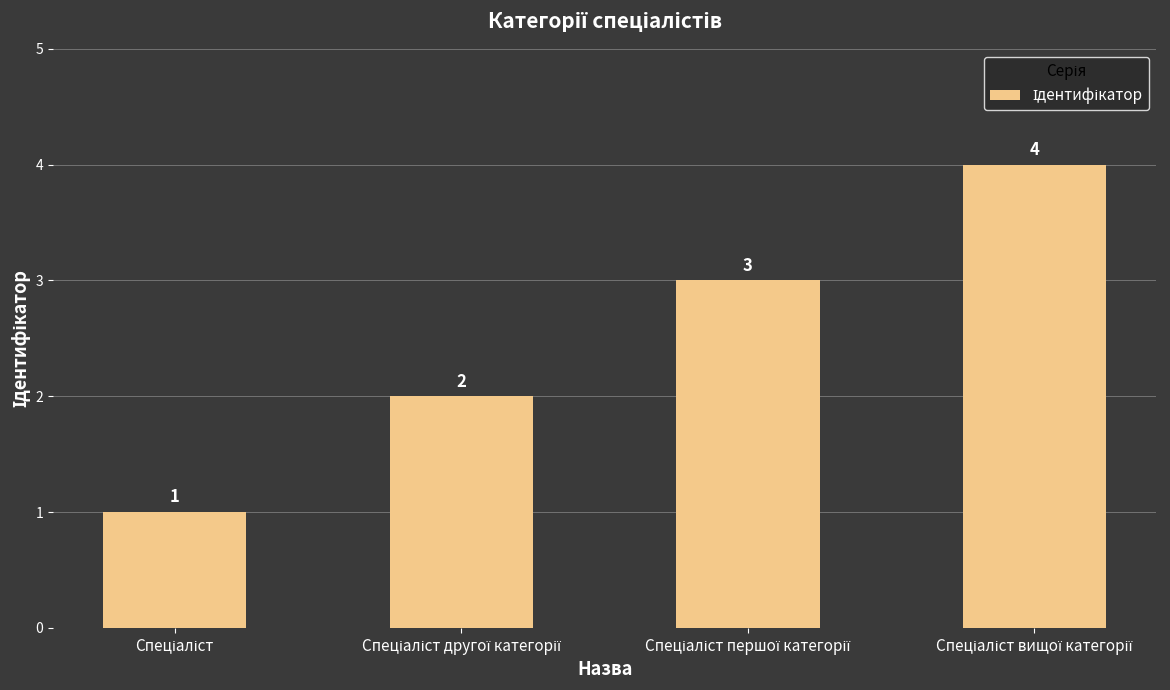

How many values are between 2 and 4?

3